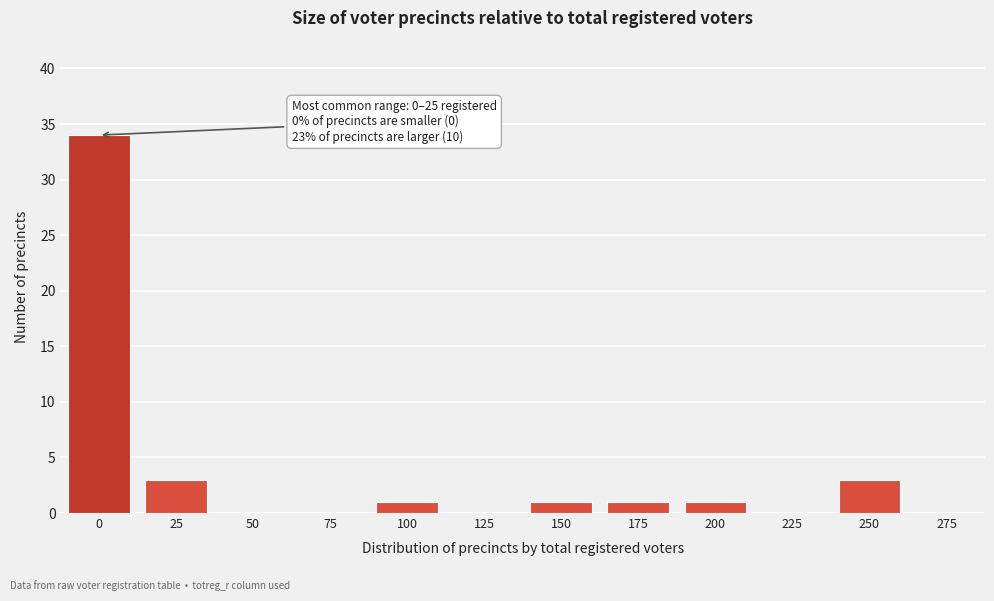

Reading left to right, list all the values displayed in this chart.

0=34	25=3	50=0	75=0	100=1	125=0	150=1	175=1	200=1	225=0	250=3	275=0